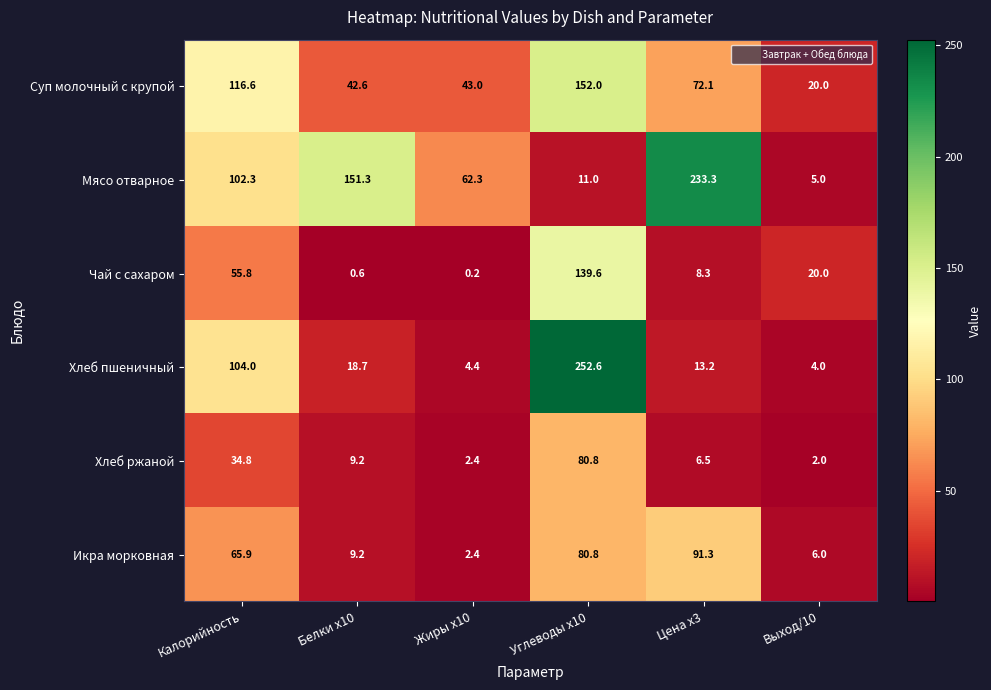

What is the maximum value shown in the chart?

252.6